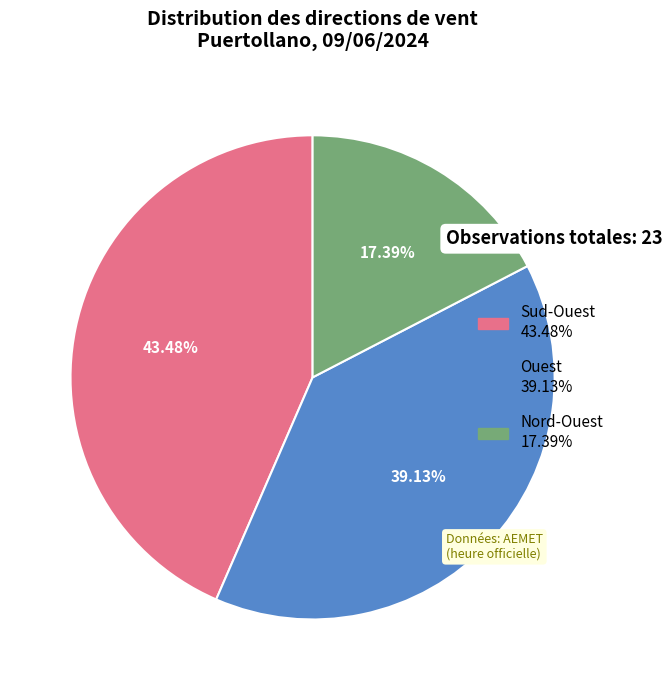

What is the smallest slice in the pie chart?

Nord-Ouest